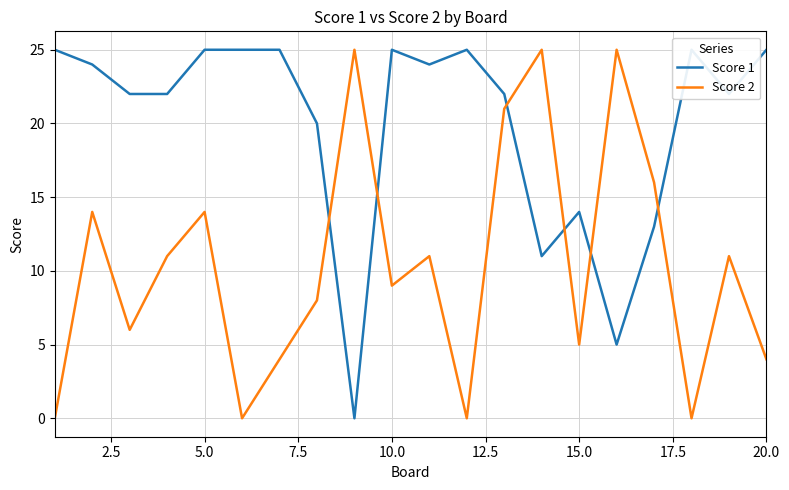

What is the highest value of the Score 1 series?

25